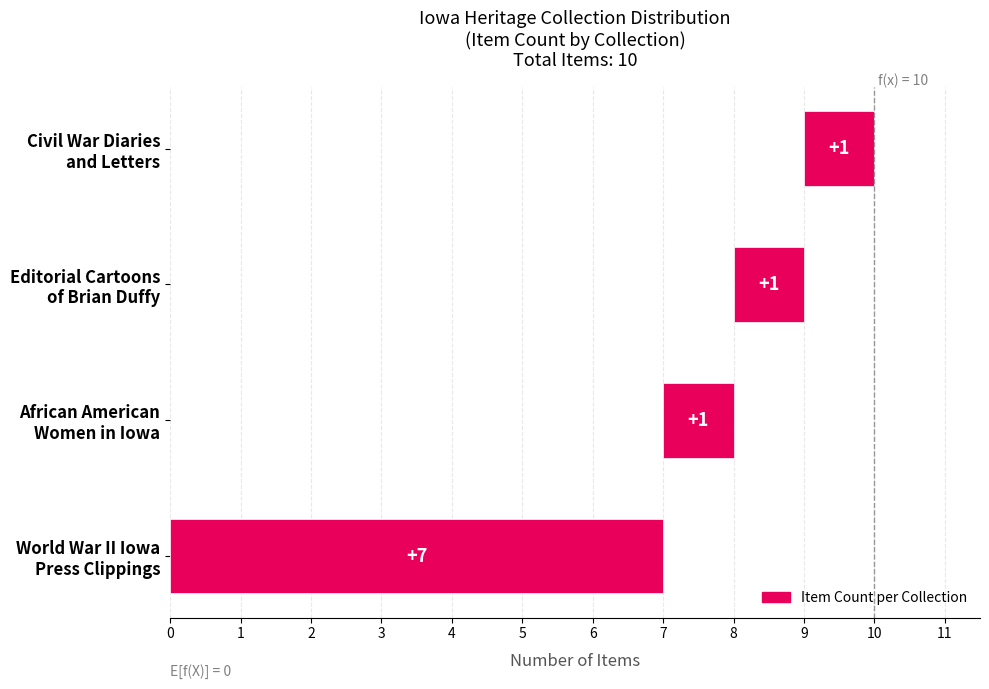

What is the smallest value displayed?

1